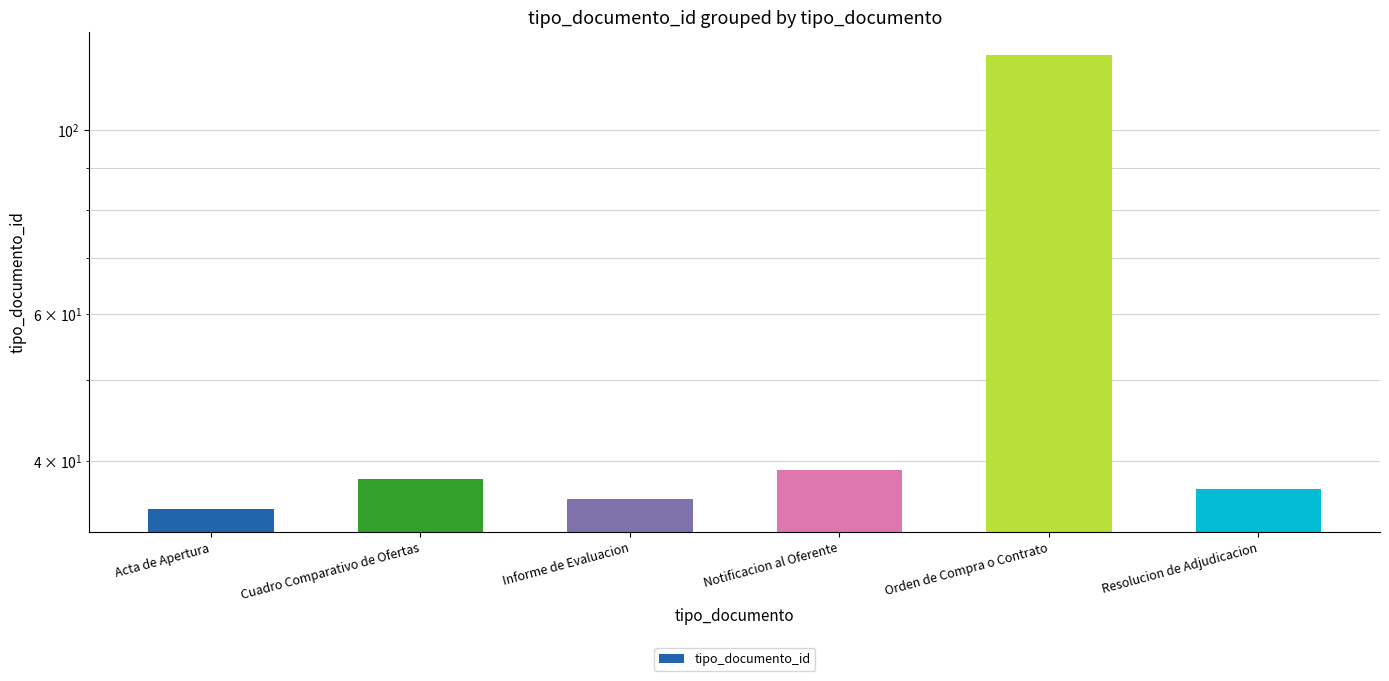

How many bars are there in total?

6